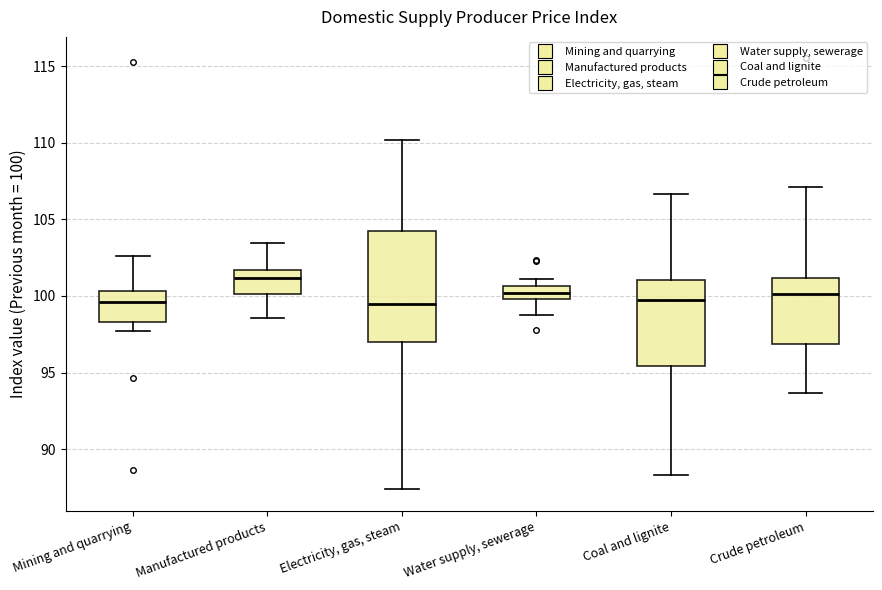

Reading left to right, read every box against the y-axis: the position of its median line, the range the box covers, and the ends of its whiskers. The values are not printed on the chart, so give them approximately, as read against the axis.

Mining and quarrying: median 99.5, box 98.5 to 100.5, whiskers 97.5 to 102.5
Manufactured products: median 101.0, box 100.0 to 101.5, whiskers 98.5 to 103.5
Electricity, gas, steam: median 99.5, box 97.0 to 104.0, whiskers 87.5 to 110.0
Water supply, sewerage: median 100.0 (inside the box), box 100.0 to 100.5, whiskers 99.0 to 101.0
Coal and lignite: median 100.0, box 95.5 to 101.0, whiskers 88.5 to 106.5
Crude petroleum: median 100.0, box 97.0 to 101.0, whiskers 93.5 to 107.0